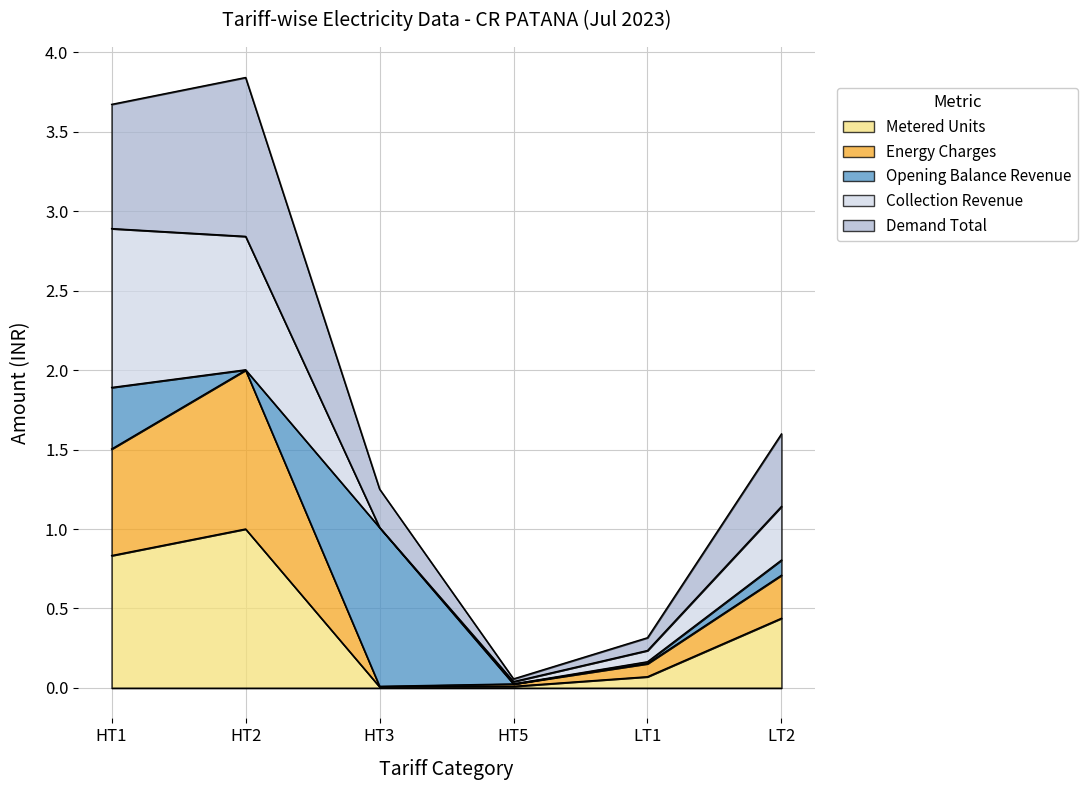

True or false: Energy Charges has more than 0 interior local peaks.

True